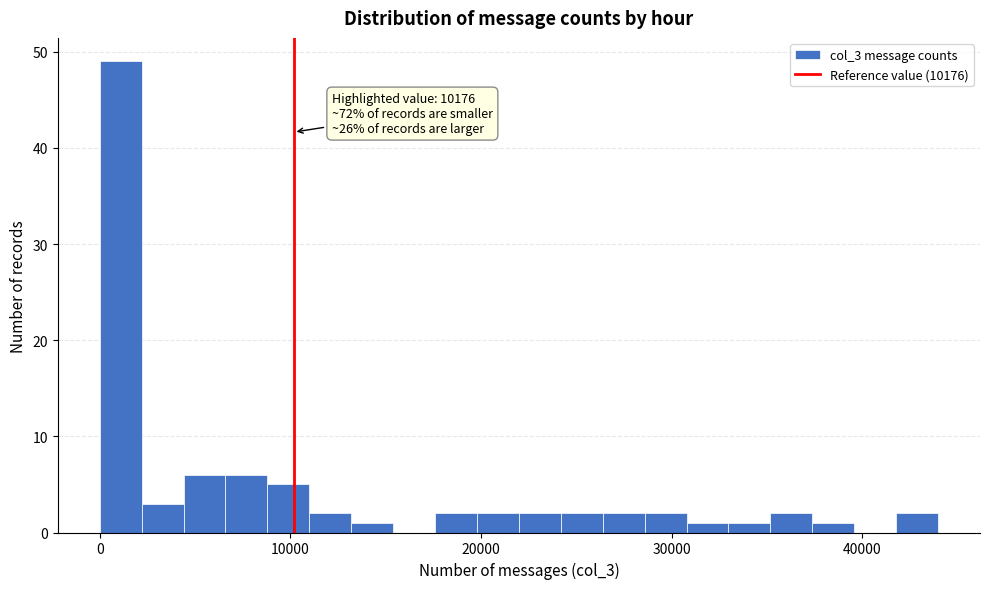

Read against the x-axis, roughly where is the centre of the tallest bar?

1000